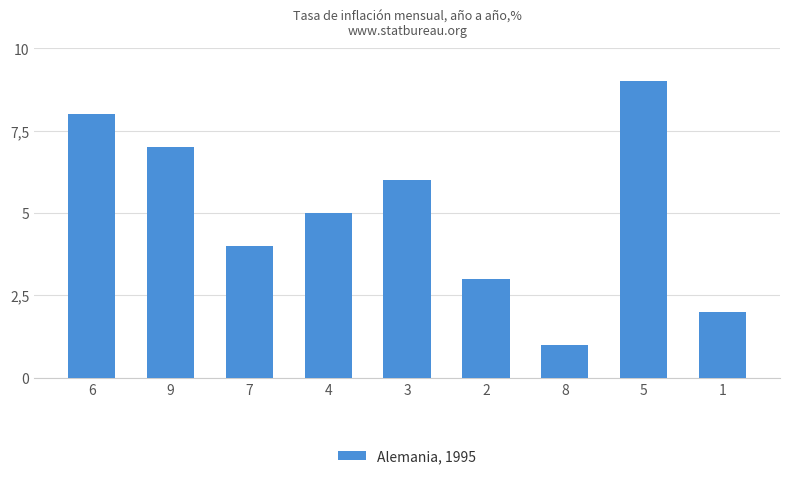

At which label is the value closest to 5?

4